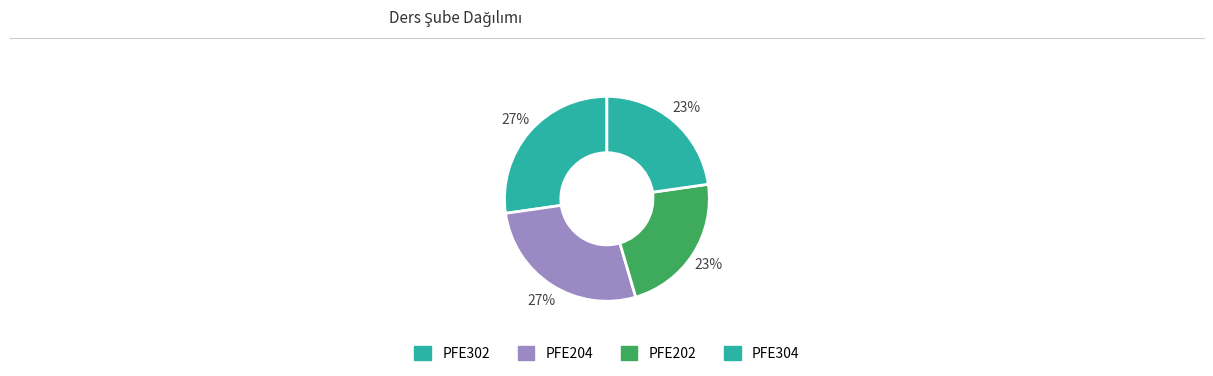

Do PFE304 and PFE204 together represent more than half of the pie?

No